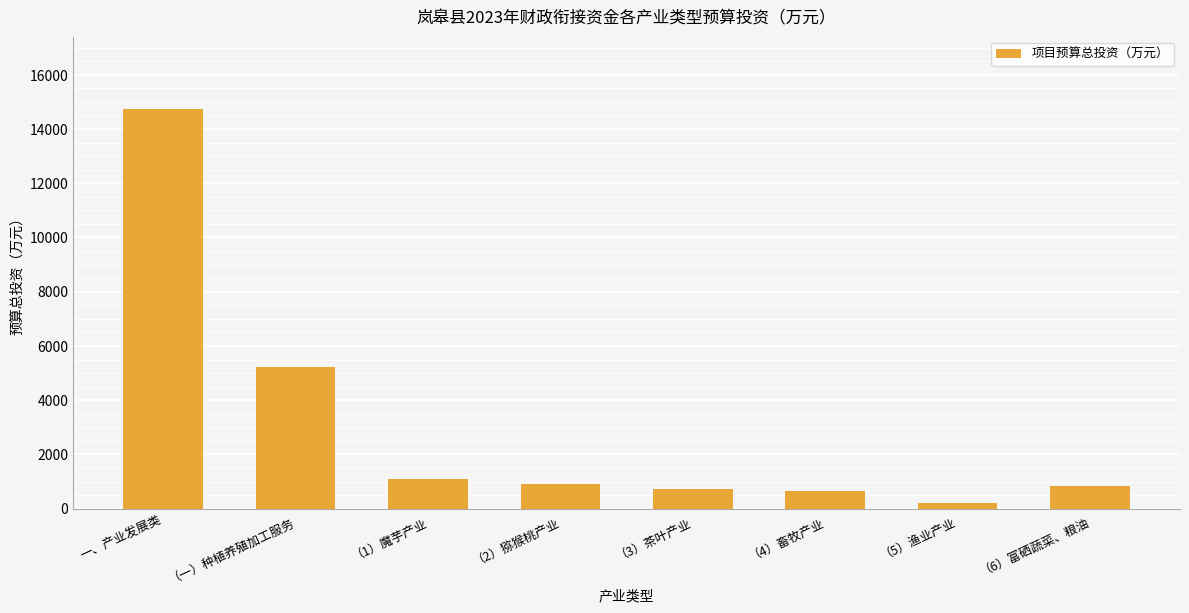

What is the label of the 1st bar from the right?

（6）富硒蔬菜、粮油